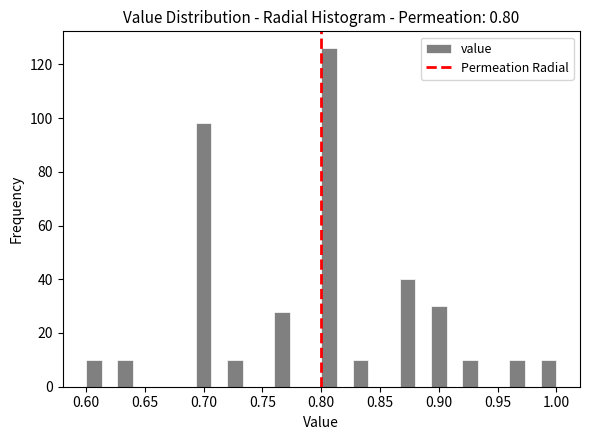

Around what value on the x-axis is the tallest bar? Give the approximate position of its centre, as read against the axis.

0.805